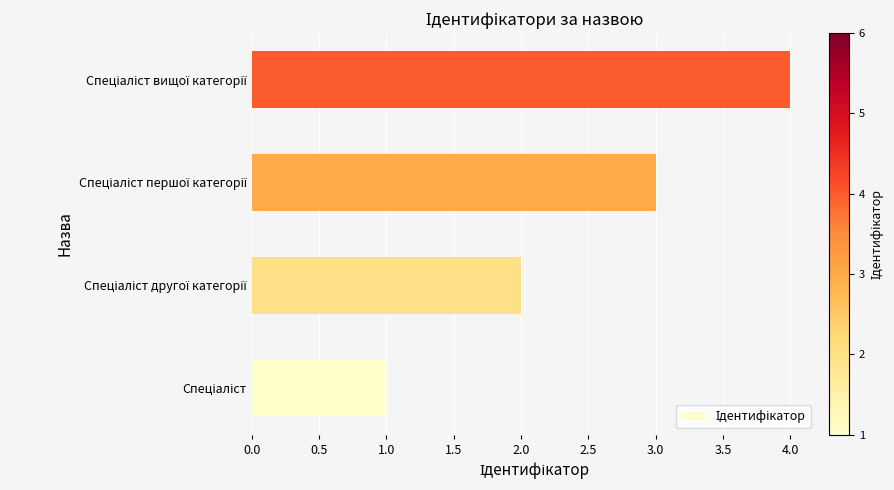

What is the difference between the maximum and minimum values?

3